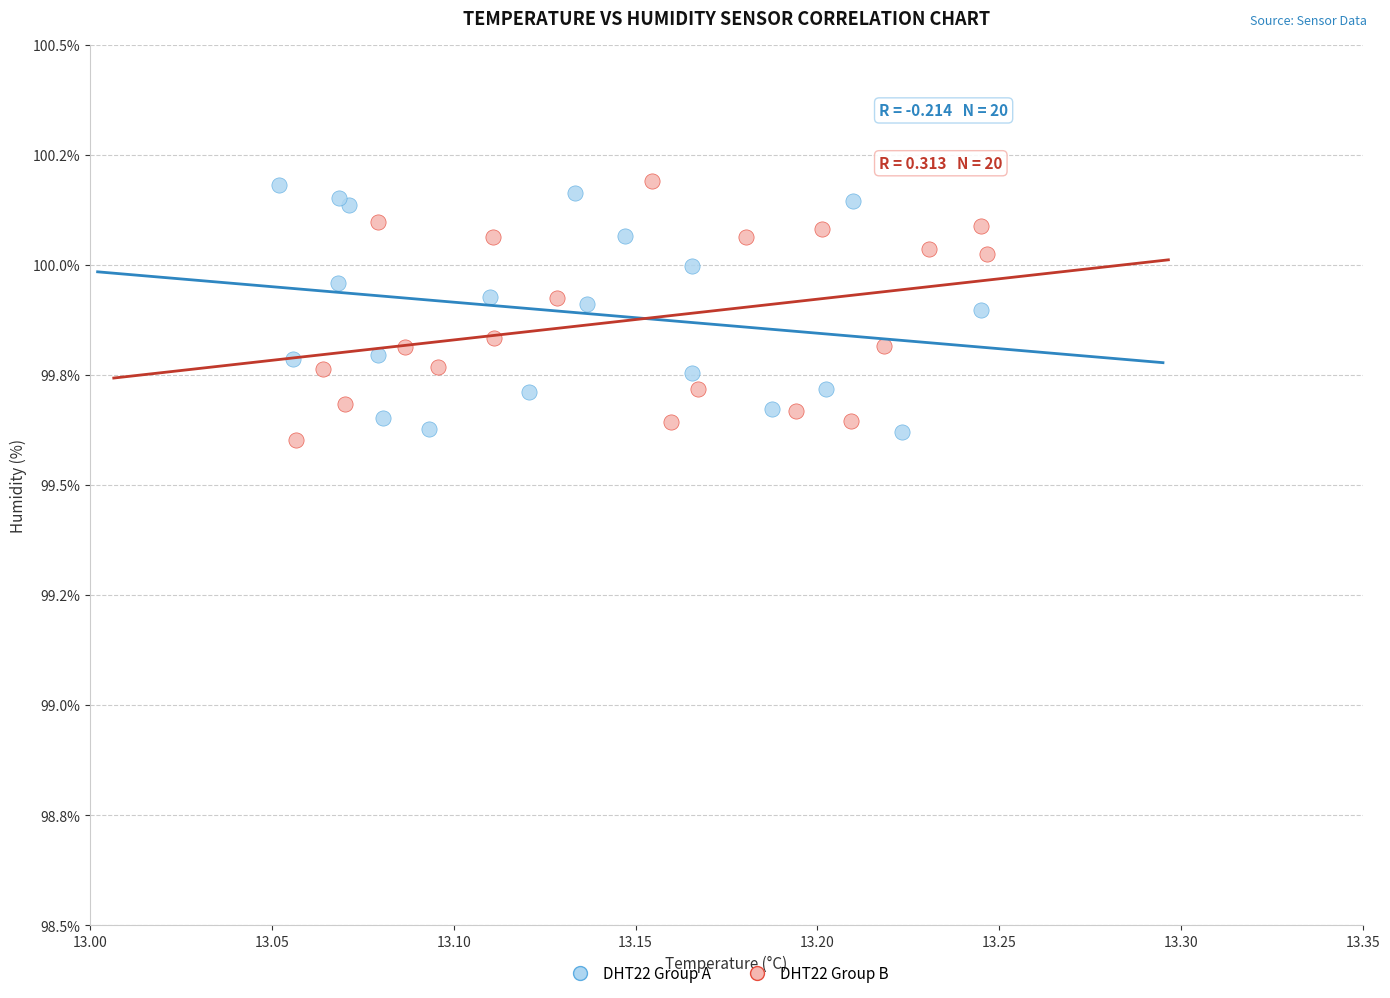

Which series reaches the minimum Y coordinate?

DHT22 Group B